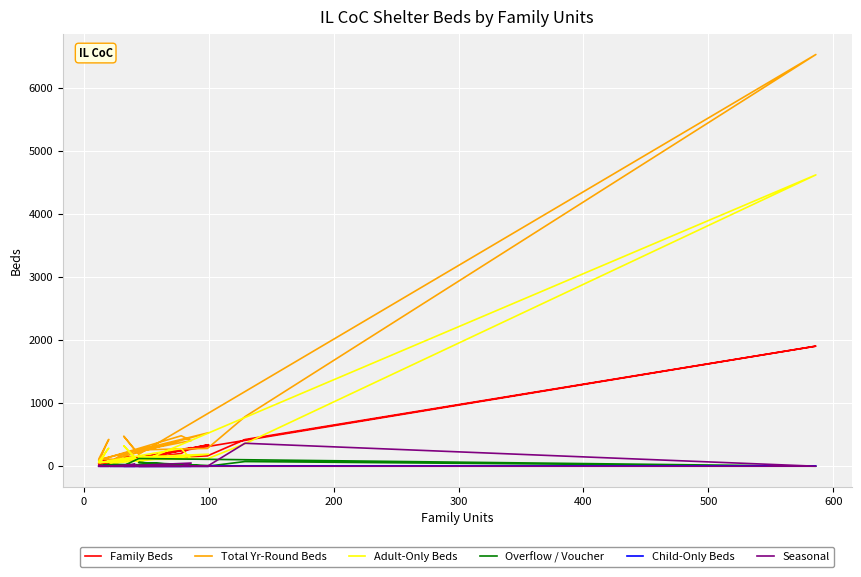

True or false: Adult-Only Beds and Child-Only Beds cross at least once.

False